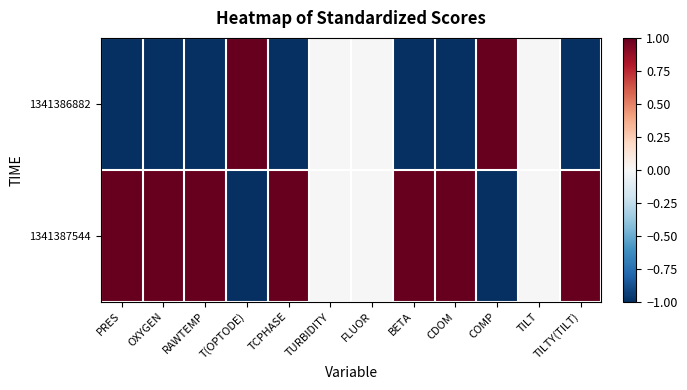

Reading left to right, transcribe all the data shown in this chart.

1341386882: PRES=-1	OXYGEN=-1	RAWTEMP=-1	T(OPTODE)=1	TCPHASE=-1	TURBIDITY=0	FLUOR=0	BETA=-1	CDOM=-1	COMP=1	TILT=0	TILTY(TILT)=-1
1341387544: PRES=1	OXYGEN=1	RAWTEMP=1	T(OPTODE)=-1	TCPHASE=1	TURBIDITY=0	FLUOR=0	BETA=1	CDOM=1	COMP=-1	TILT=0	TILTY(TILT)=1